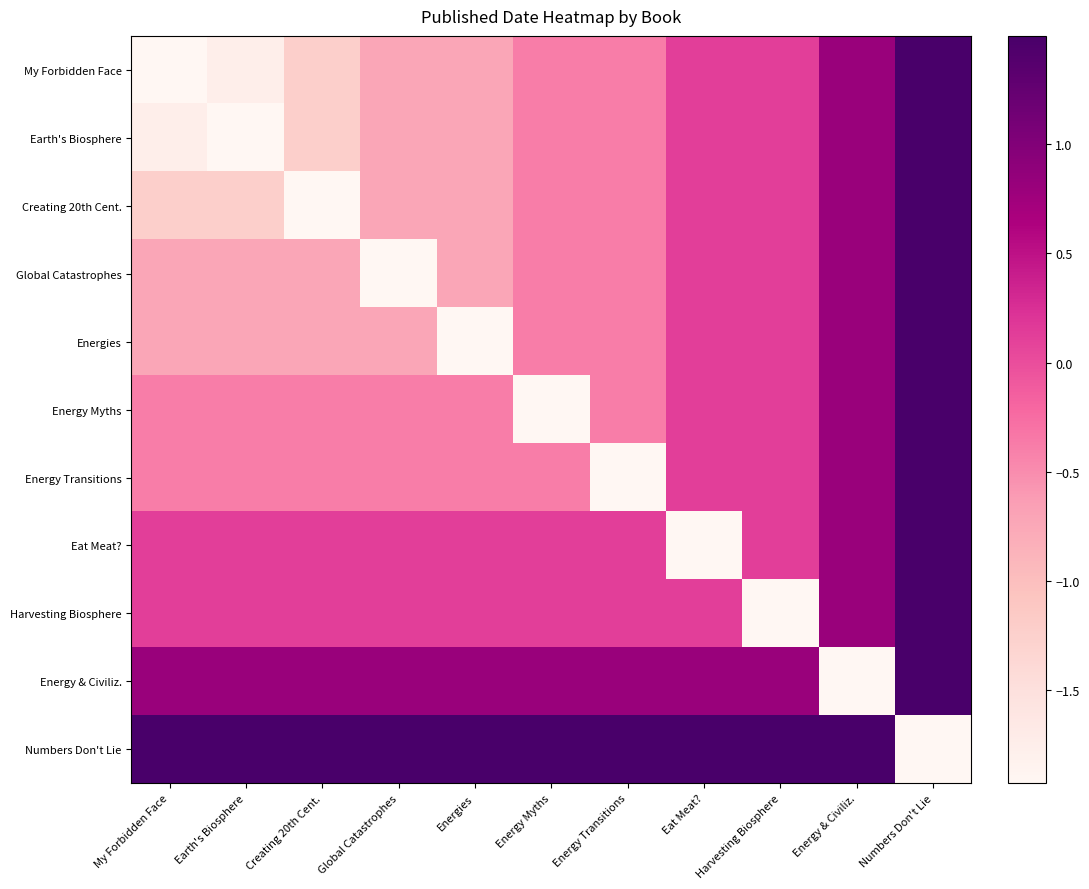

Rank the series by their maximum value, from lowest to highest.

My Forbidden Face, Earth's Biosphere, Creating 20th Cent., Global Catastrophes, Energies, Energy Myths, Energy Transitions, Eat Meat?, Harvesting Biosphere, Energy & Civiliz., Numbers Don't Lie